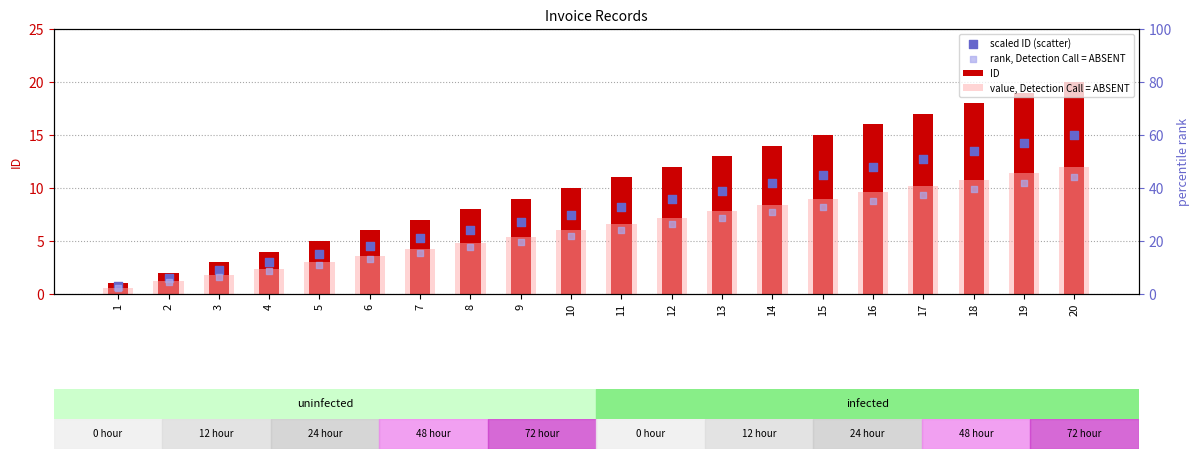

Which series has the widest spread of Y values?

ID